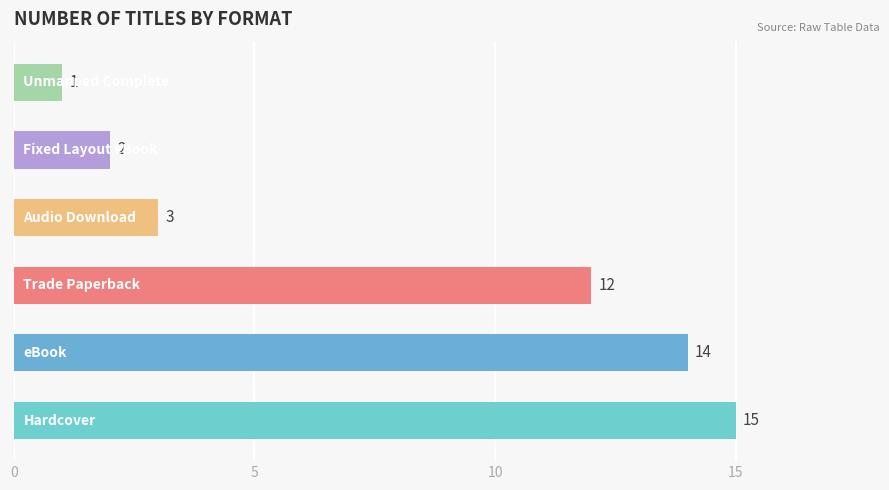

What is the minimum value shown in the chart?

1